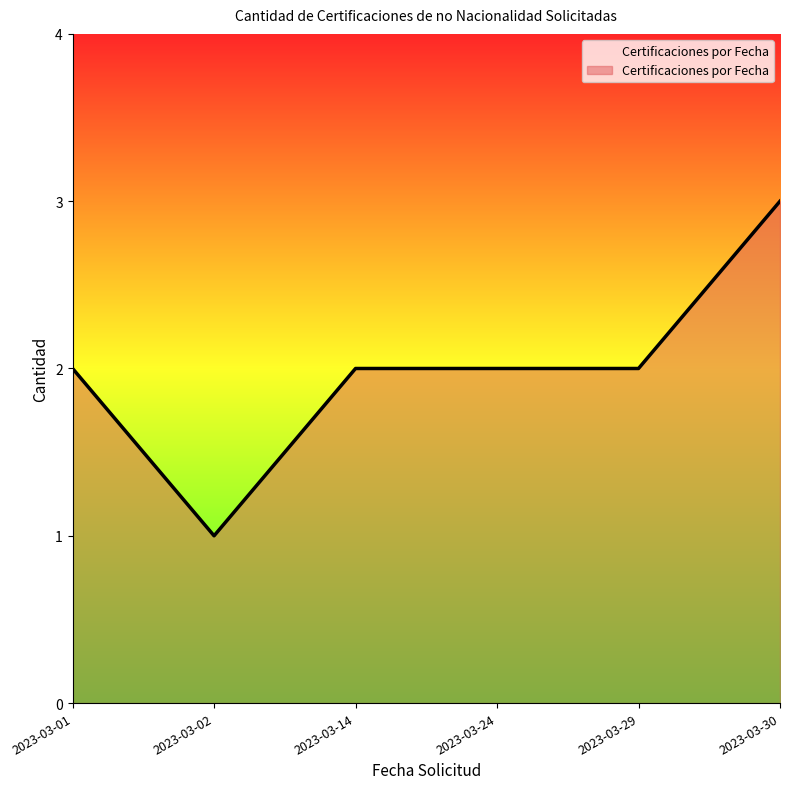

What is the greatest value displayed?

3